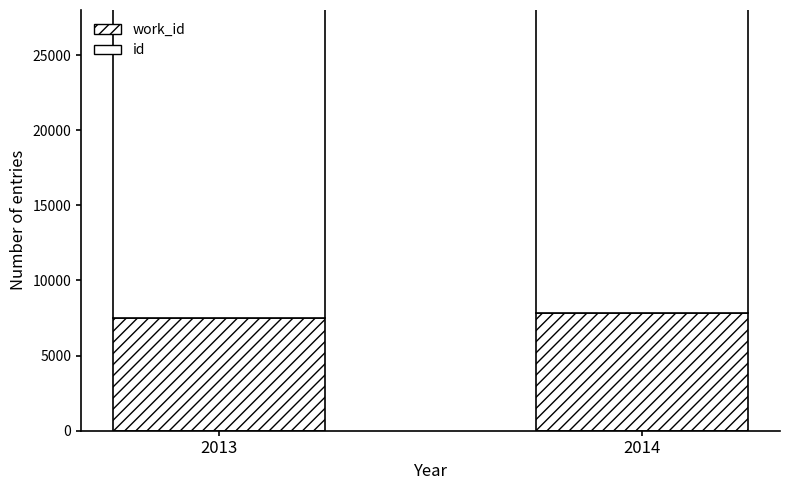

What is the value of the id bar at the 2nd from the left?

23707